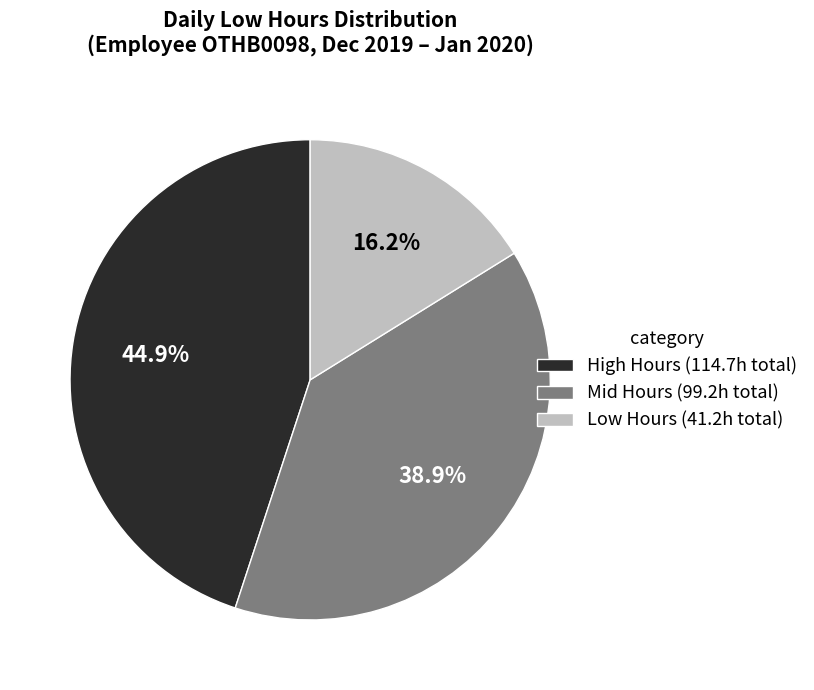

What percentage do High Hours (114.7h total) and Low Hours (41.2h total) together represent?

61.1%